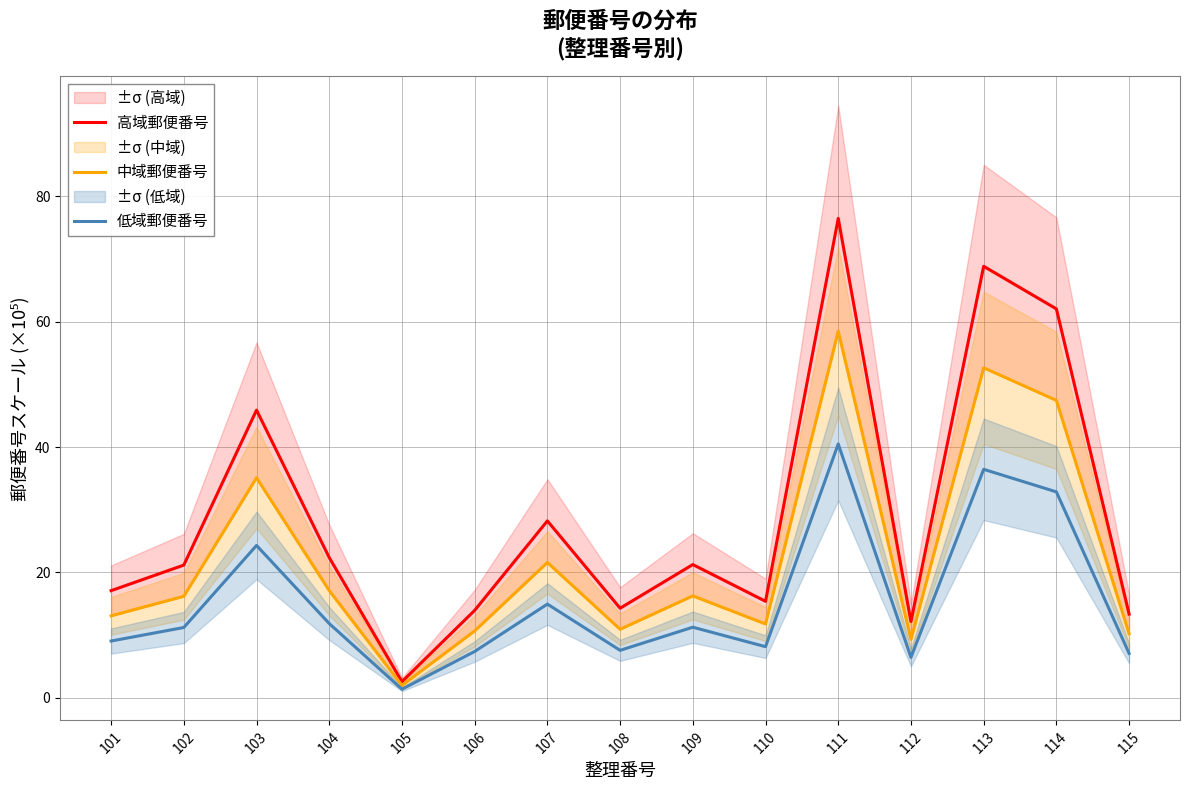

How many interior local valleys does the 中域郵便番号 series have?

4